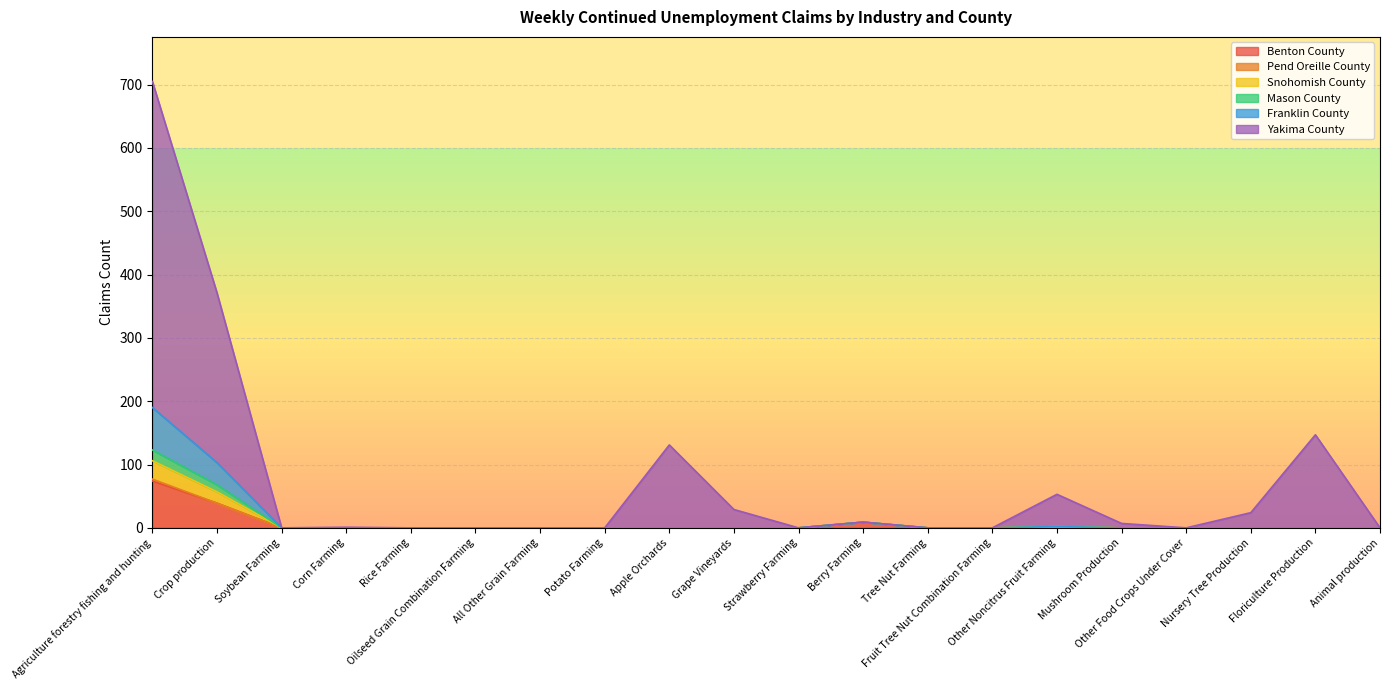

At which category is the sum across all series the highest?

Agriculture forestry fishing and hunting